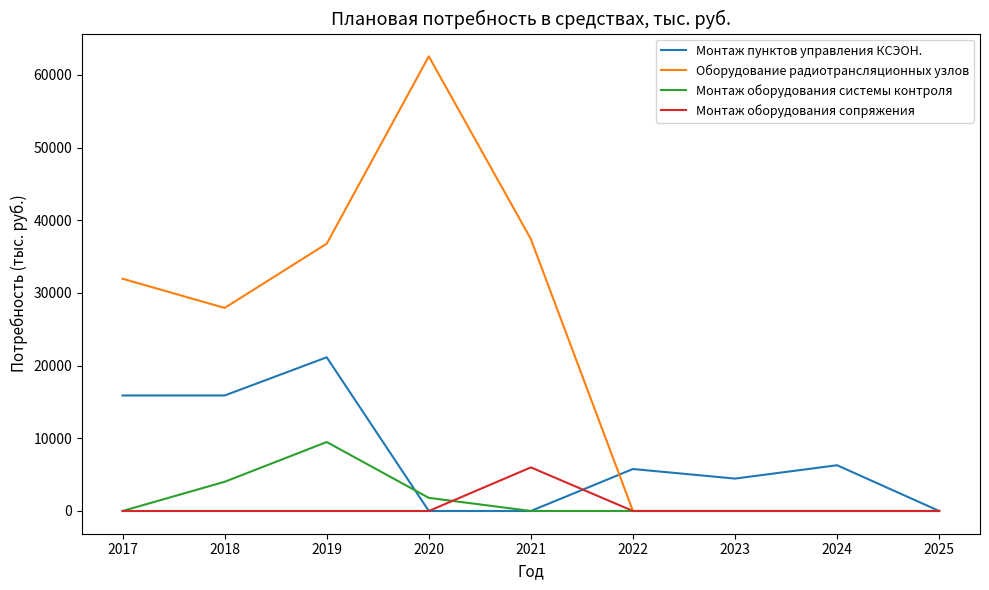

The value of Монтаж оборудования сопряжения at 2021 is 1671.8. True or false?

False